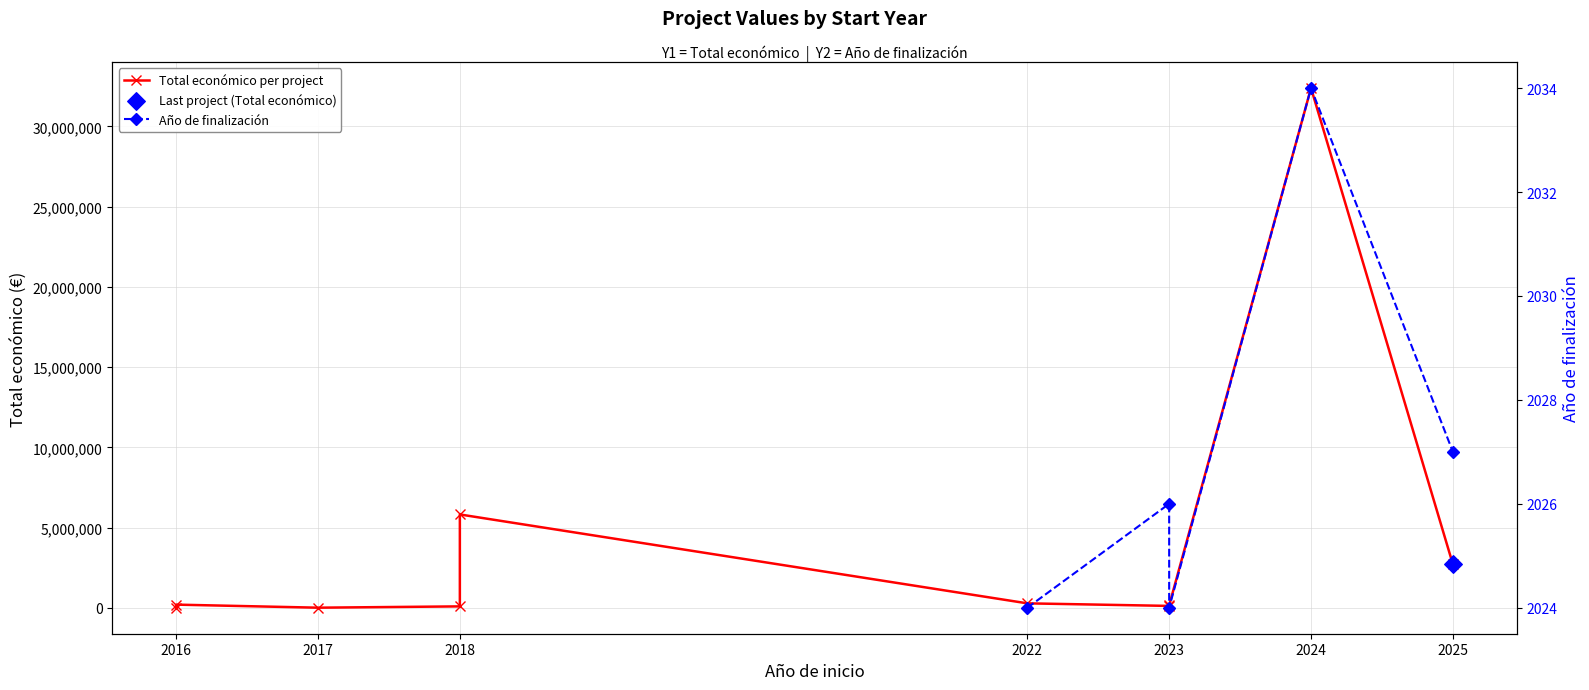

Approximately how many times larger is the value at 2016 compared to 2016?

33.3